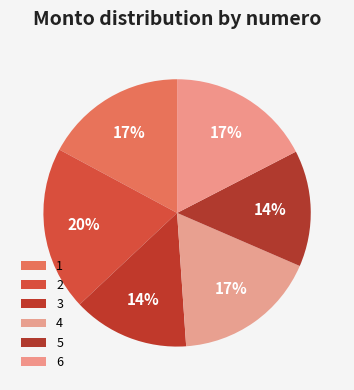

To the nearest percent, what is the combined percentage of 2 and 6?

37%